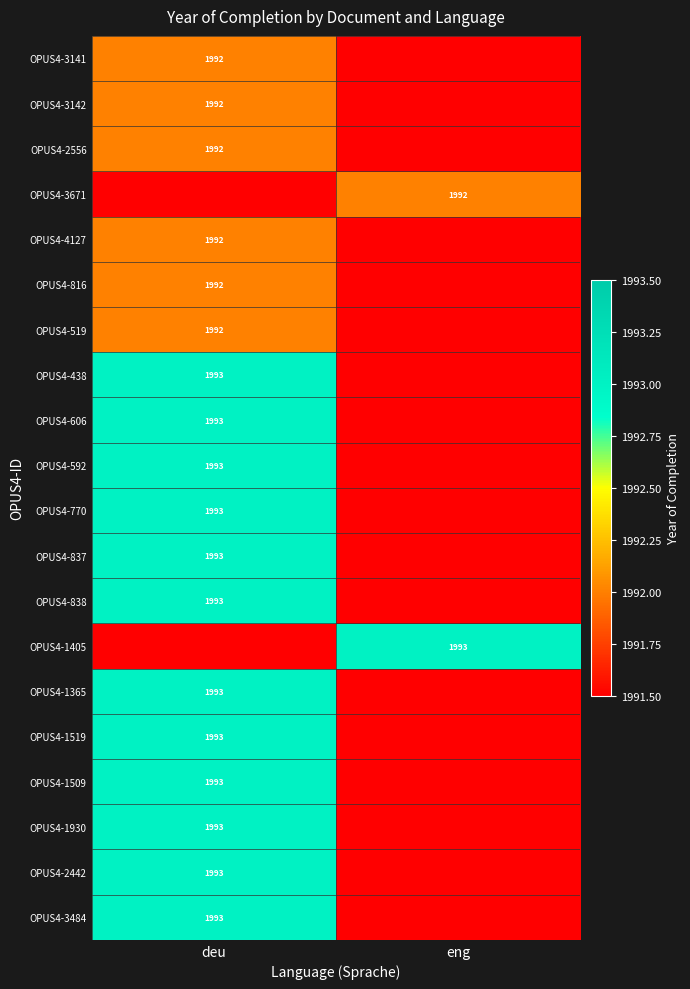

True or false: OPUS4-837 has a value of 2714 at deu.

False